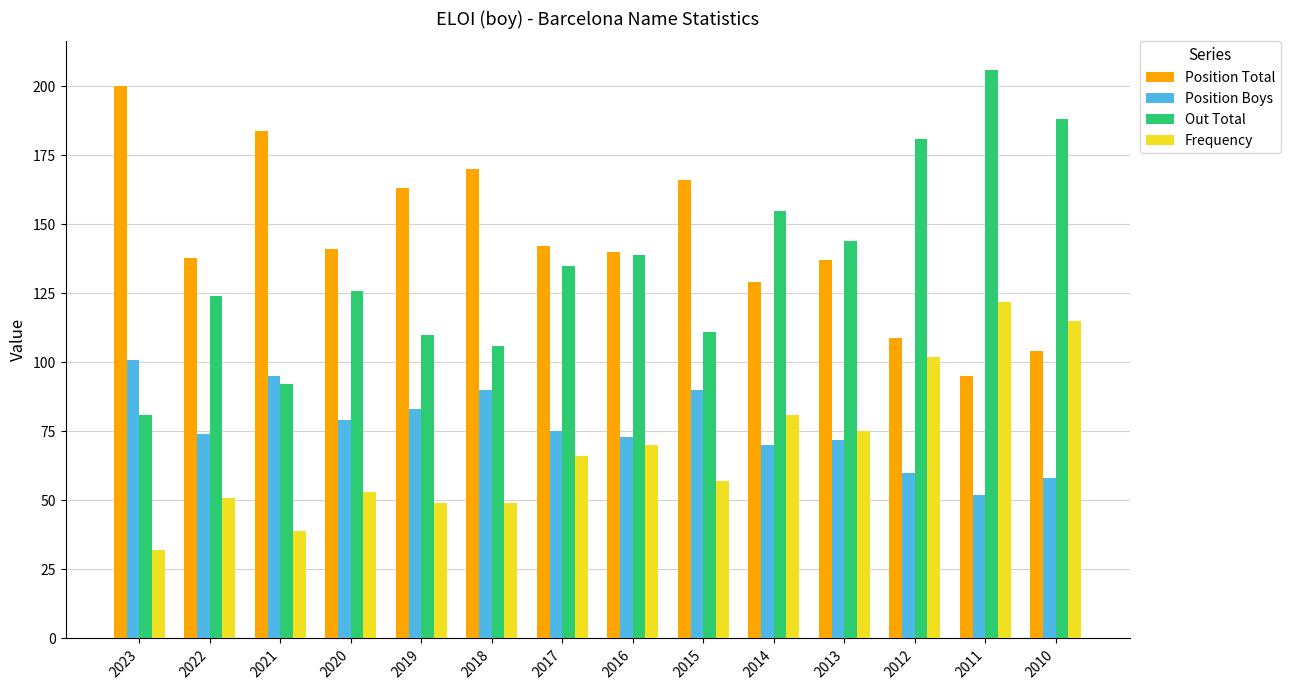

Count the number of categories in the chart.

14